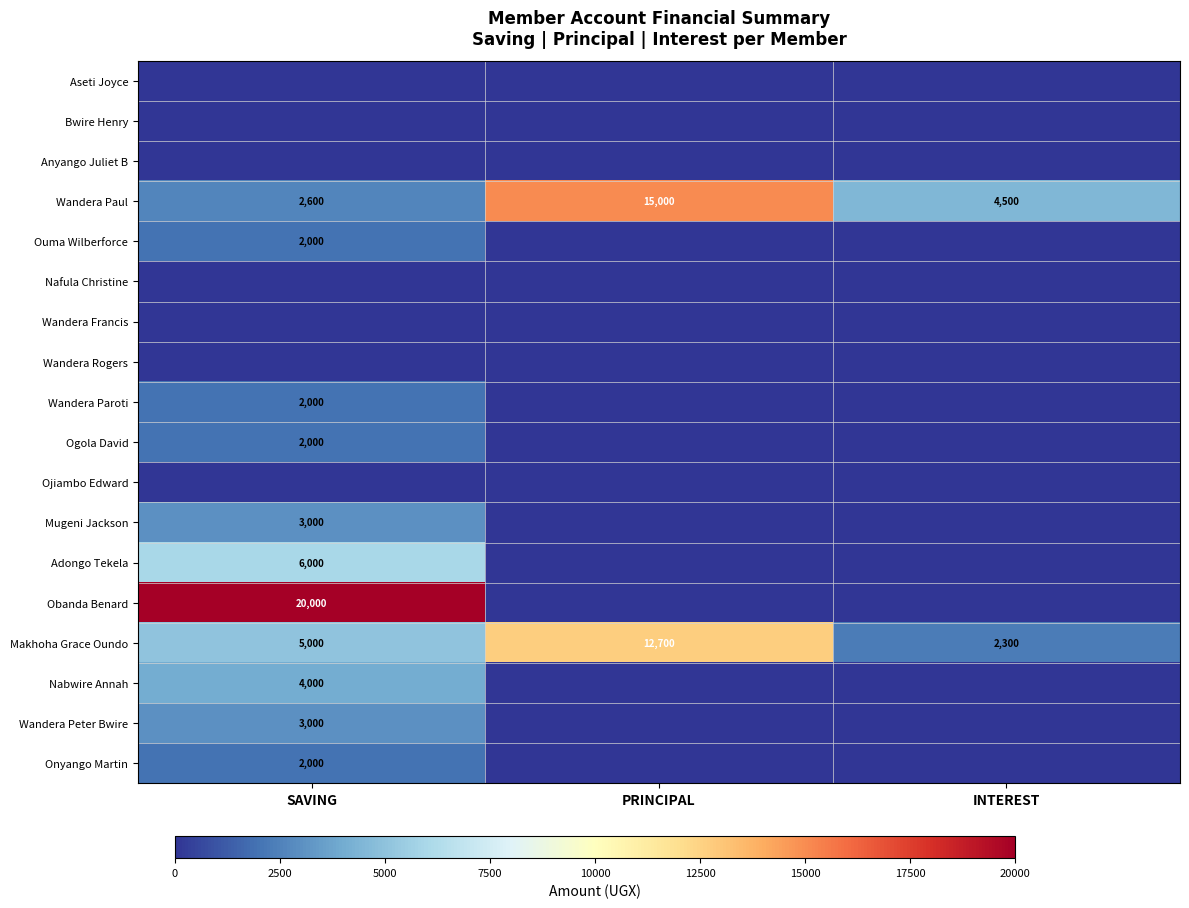

At which category is the sum across all series the highest?

SAVING